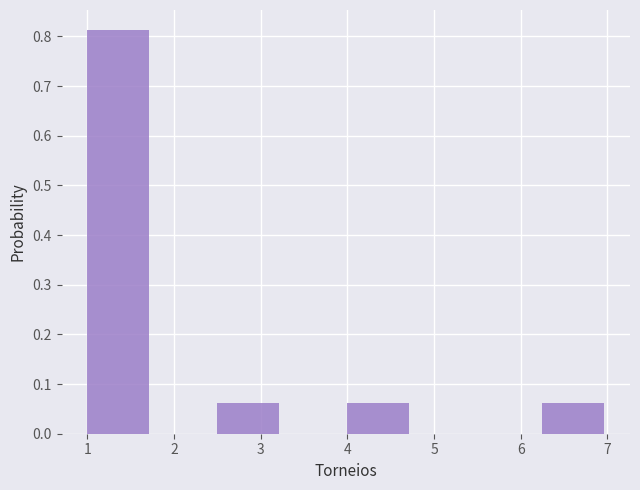

Which range on the x-axis has the tallest bar?

1.00 to 1.75